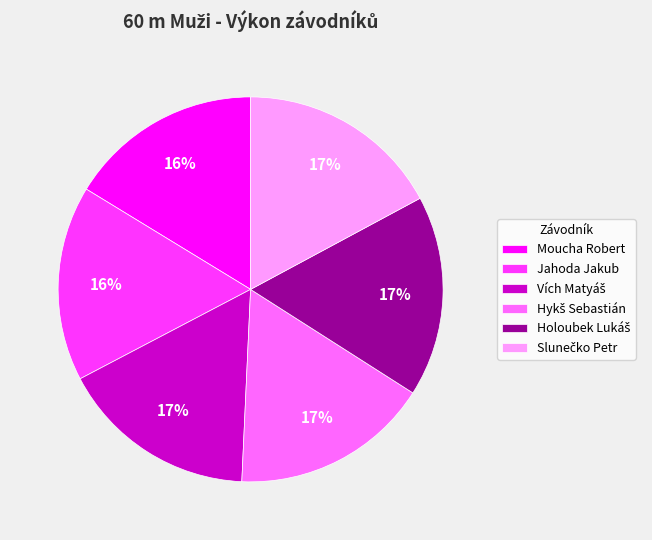

To the nearest percent, what is the difference between the largest and smallest slice percentages?

1%